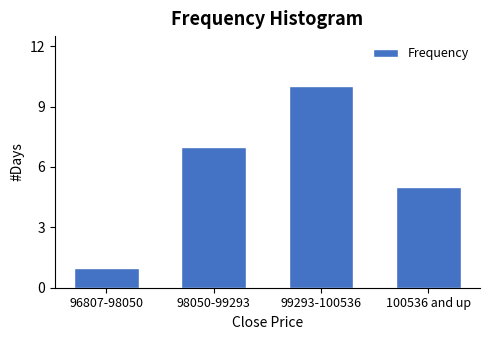

Reading right to left, list all the values displayed in this chart.

5	10	7	1